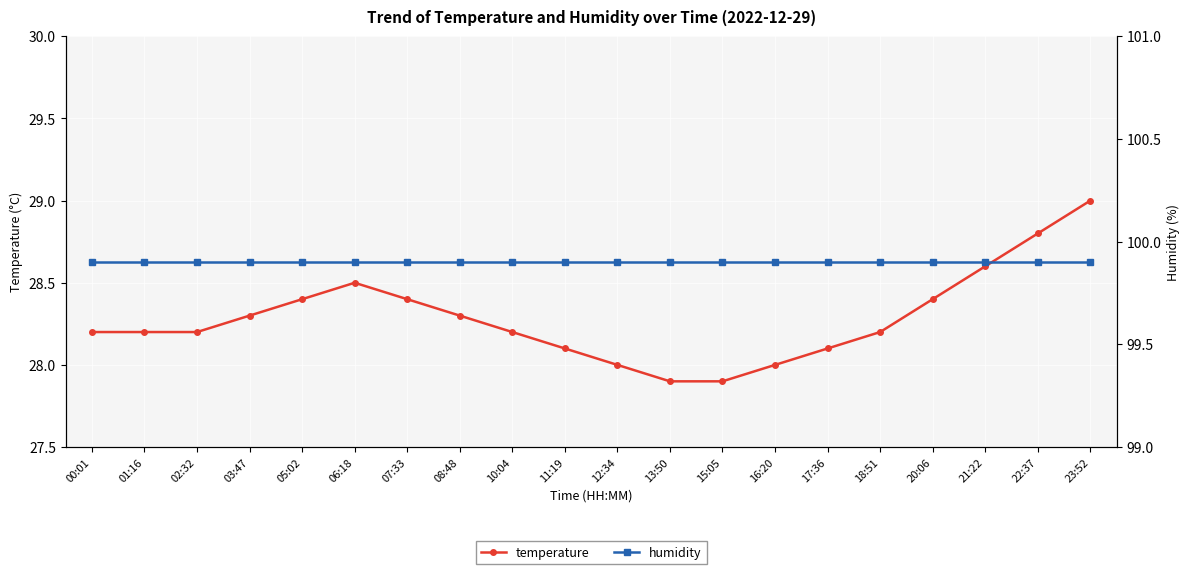

At which label does temperature first exceed 28?

00:01